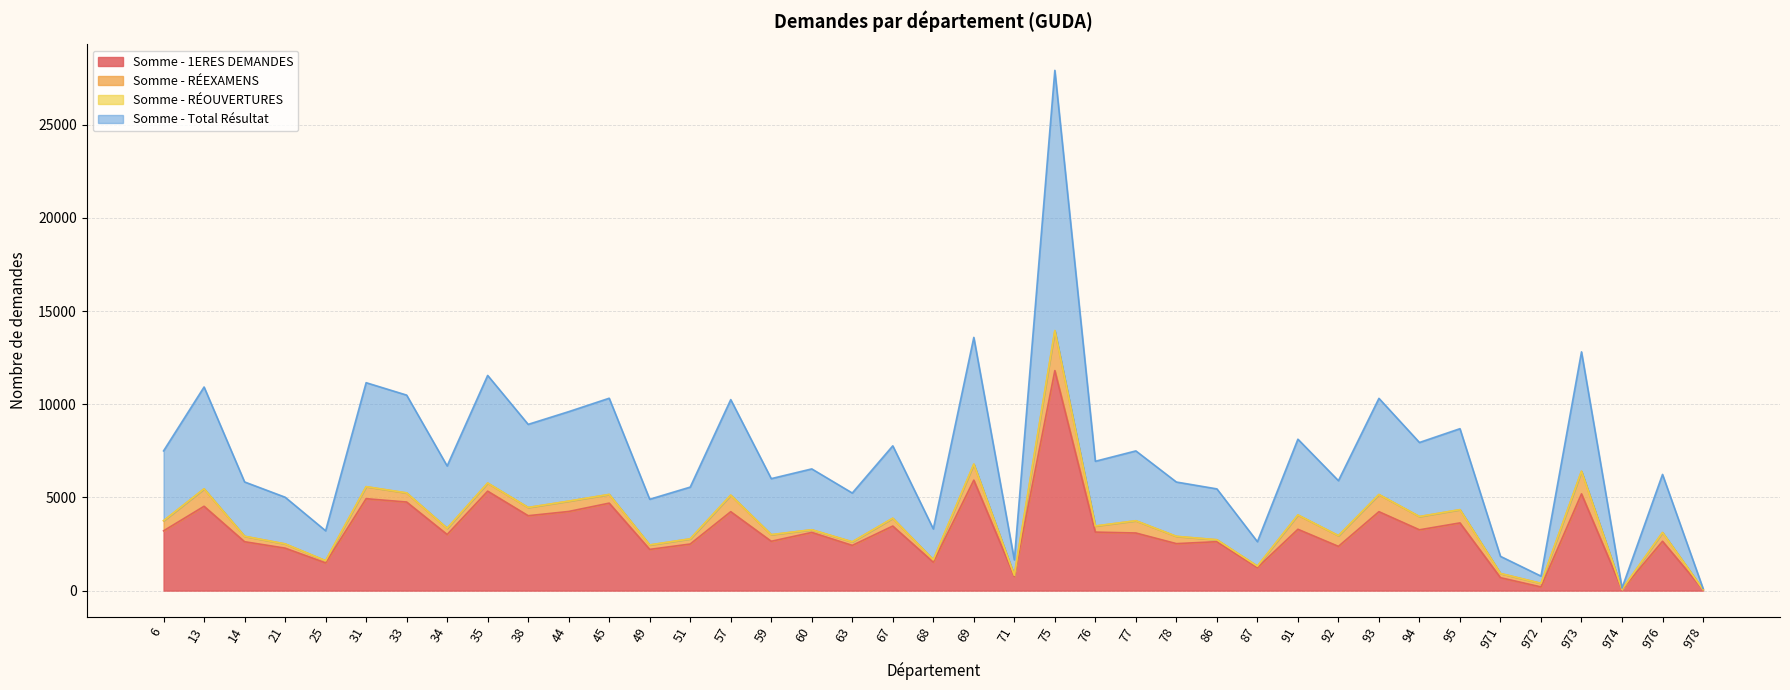

How many categories are shown in the chart?

39